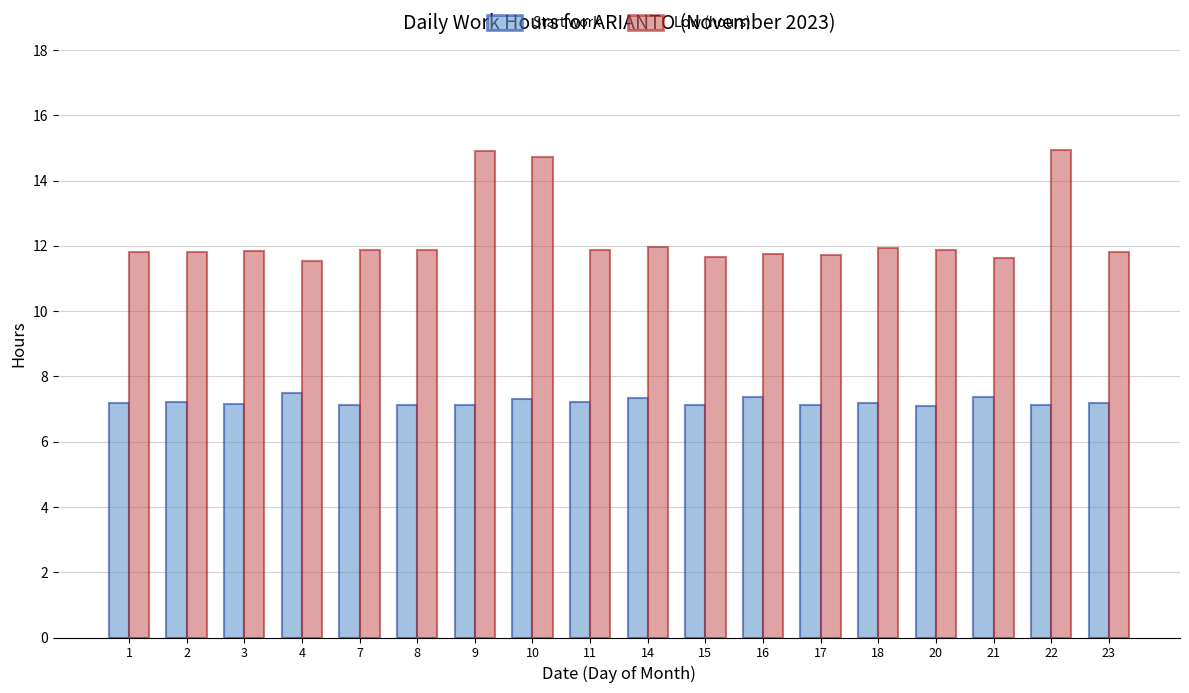

How many groups of bars are there?

18